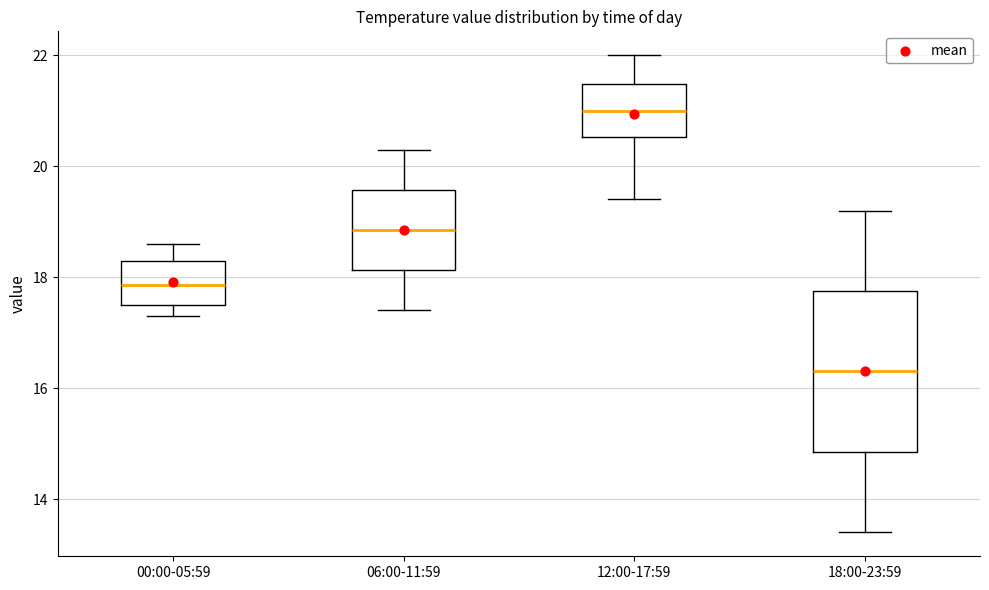

Where is the upper edge of the box for 00:00-05:59 on the y-axis? The values are not printed on the chart, so give them approximately, as read against the axis.

18.4